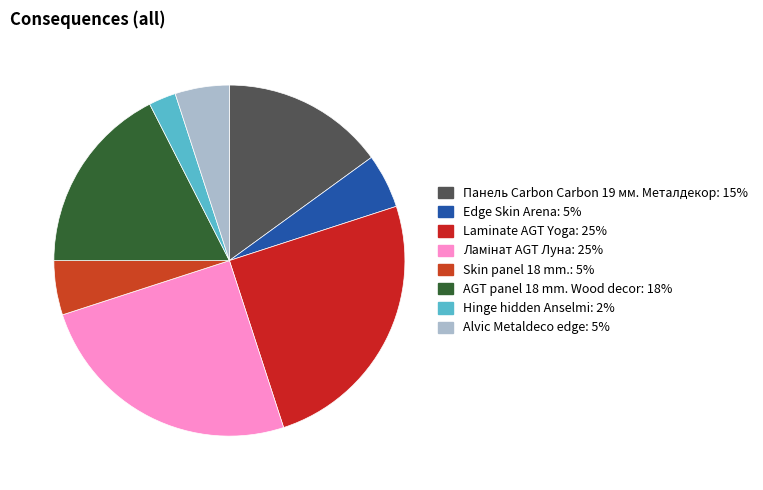

Which has a higher value, Skin panel 18 mm. or Edge Skin Arena?

Skin panel 18 mm.